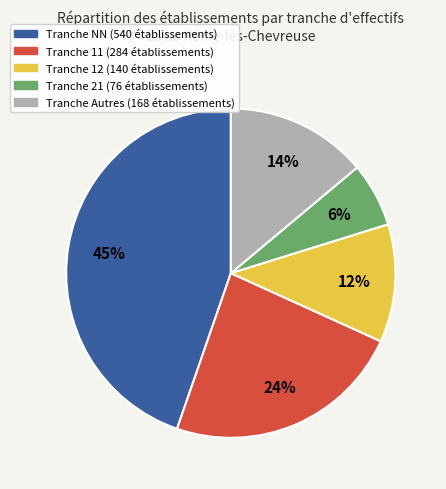

To the nearest percent, what is the average slice percentage?

20%